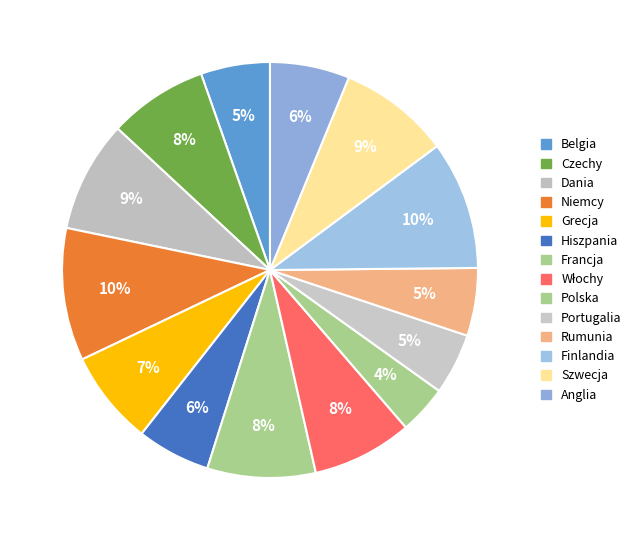

The Hiszpania slice represents 17% of the pie. True or false?

False